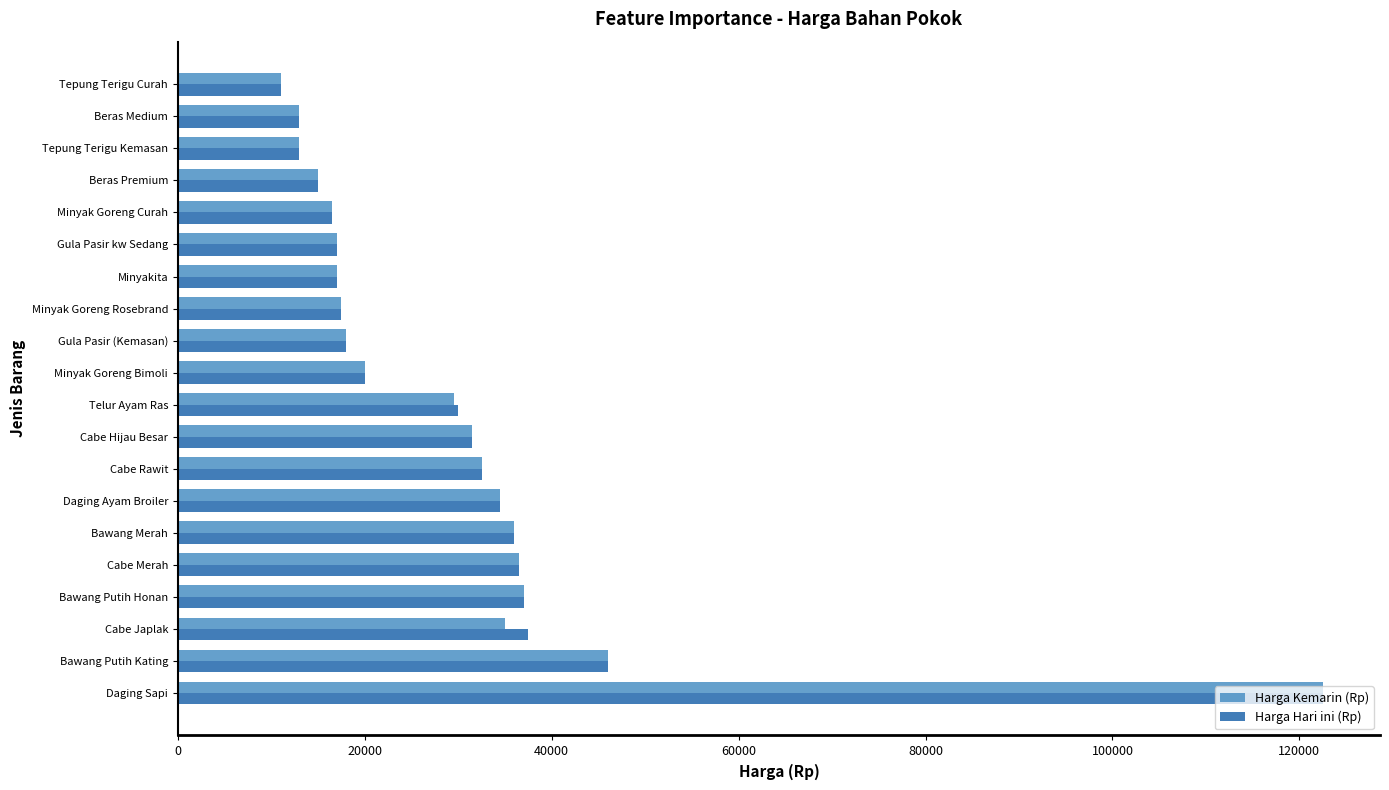

Where is Harga Kemarin (Rp) nearest to the value 66750?

Bawang Putih Kating